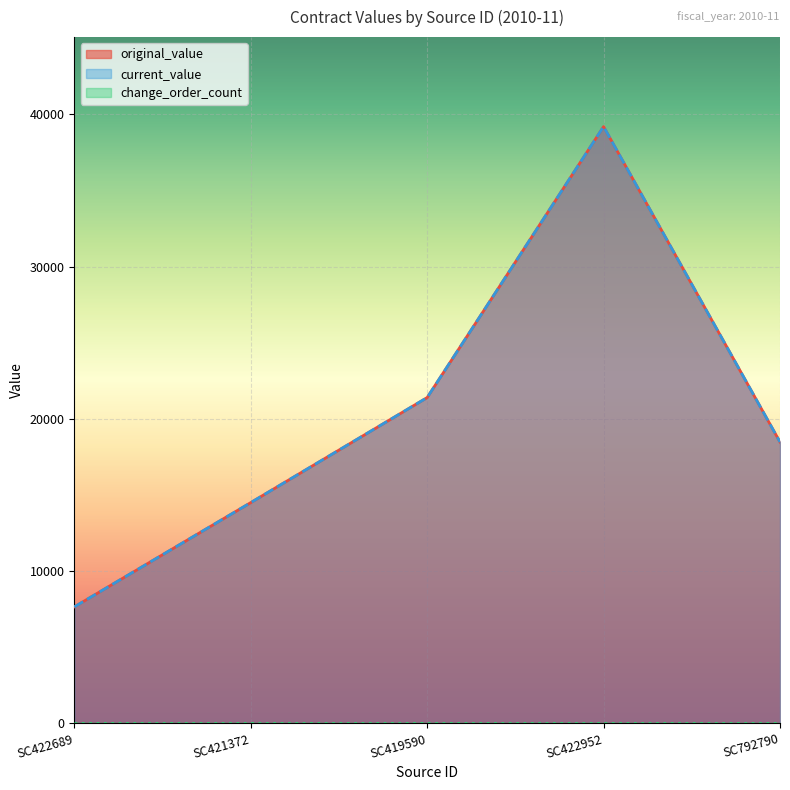

Where does the original_value series first go above 18480?

SC419590